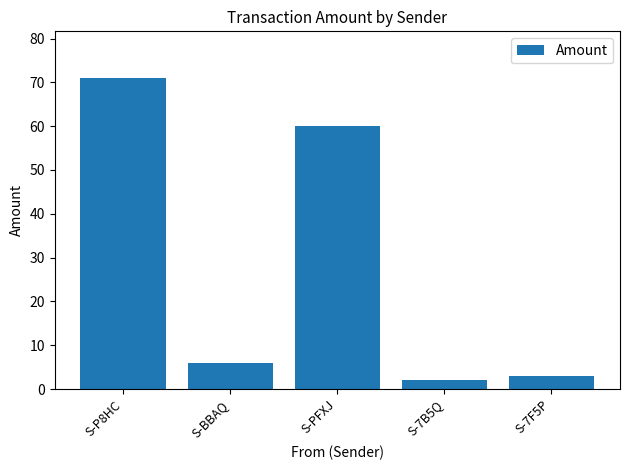

Reading left to right, list all the values displayed in this chart.

S-P8HC=71.0	S-BBAQ=6.0	S-PFXJ=60.0	S-7B5Q=2.0	S-7F5P=3.0